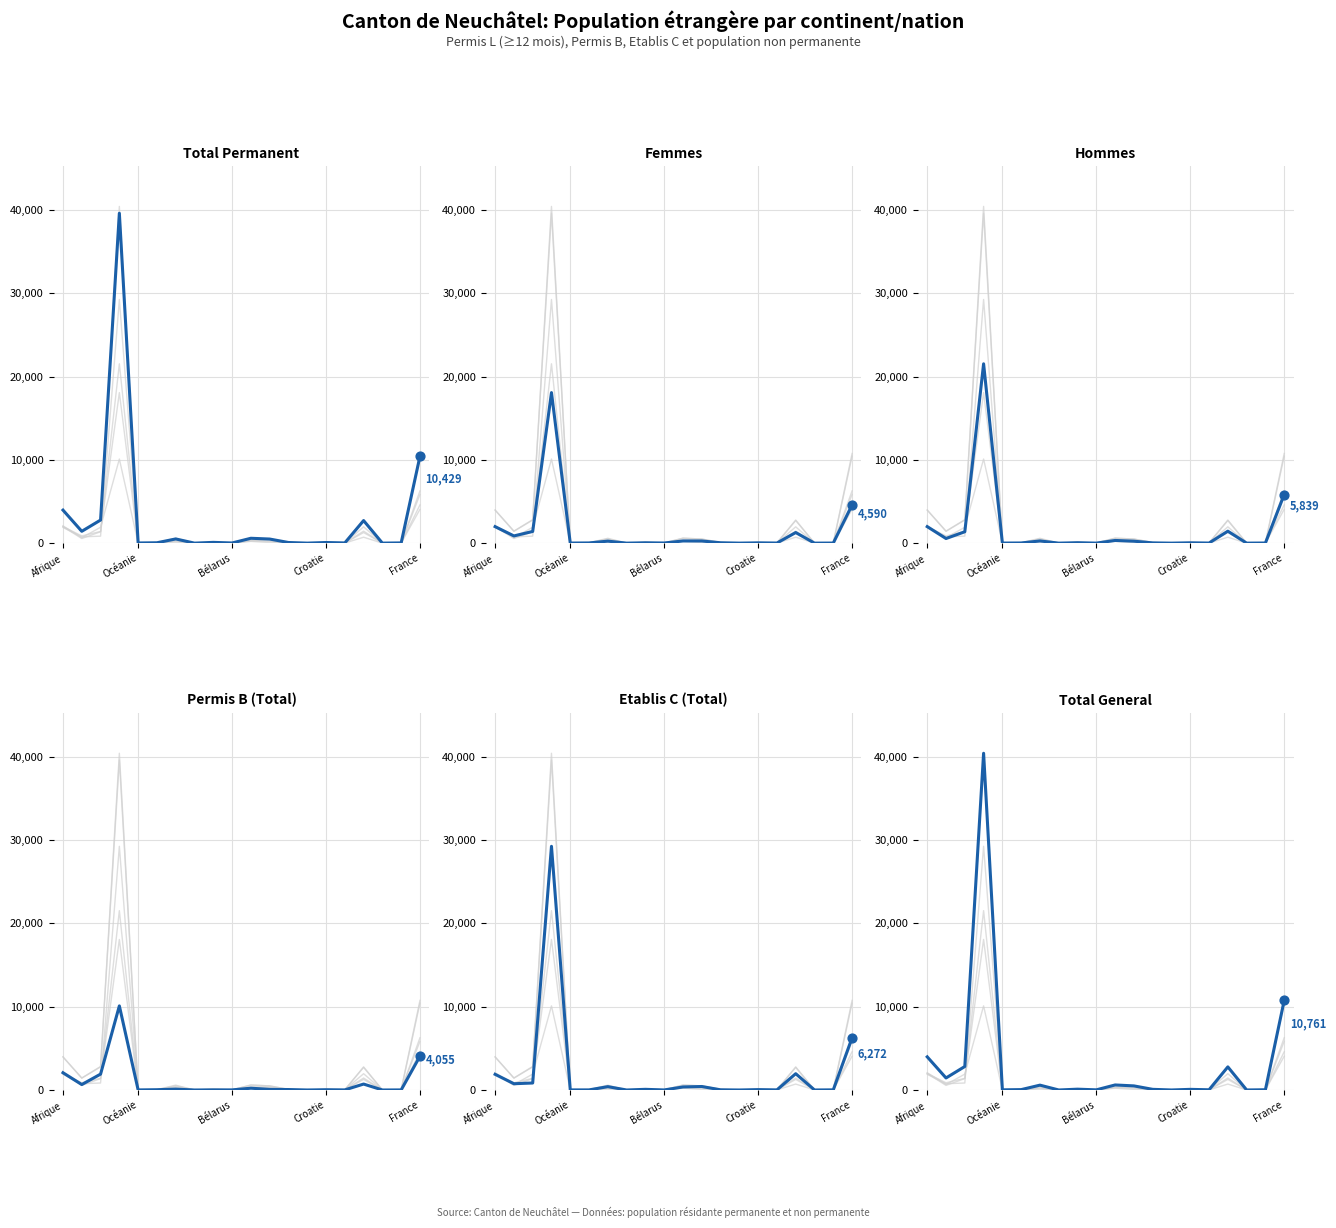

Which series contains the lowest Y value?

Hommes